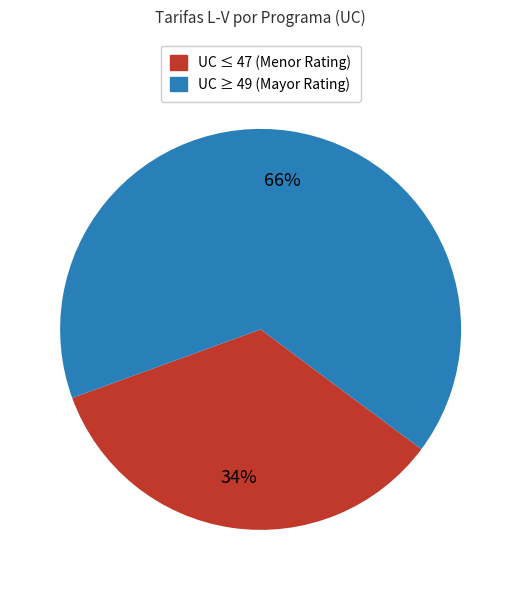

Is there any slice that represents more than half of the pie?

Yes